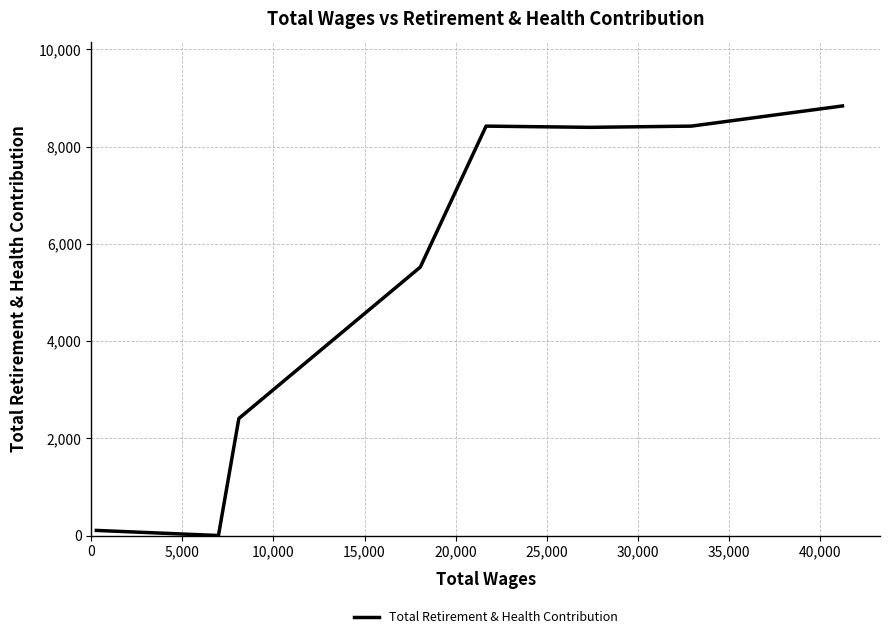

How many positive values are there?

7